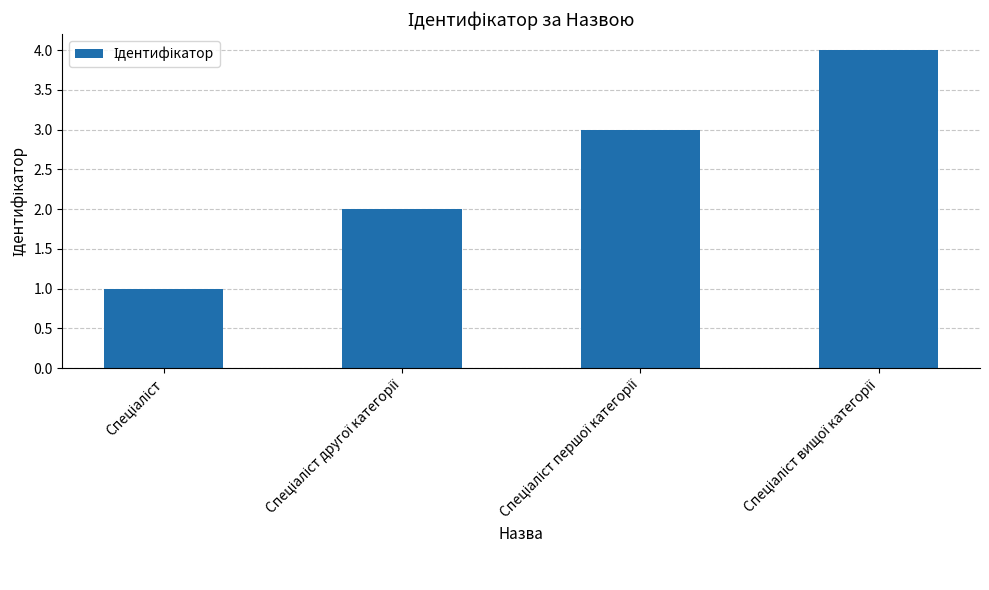

What is the greatest value displayed?

4